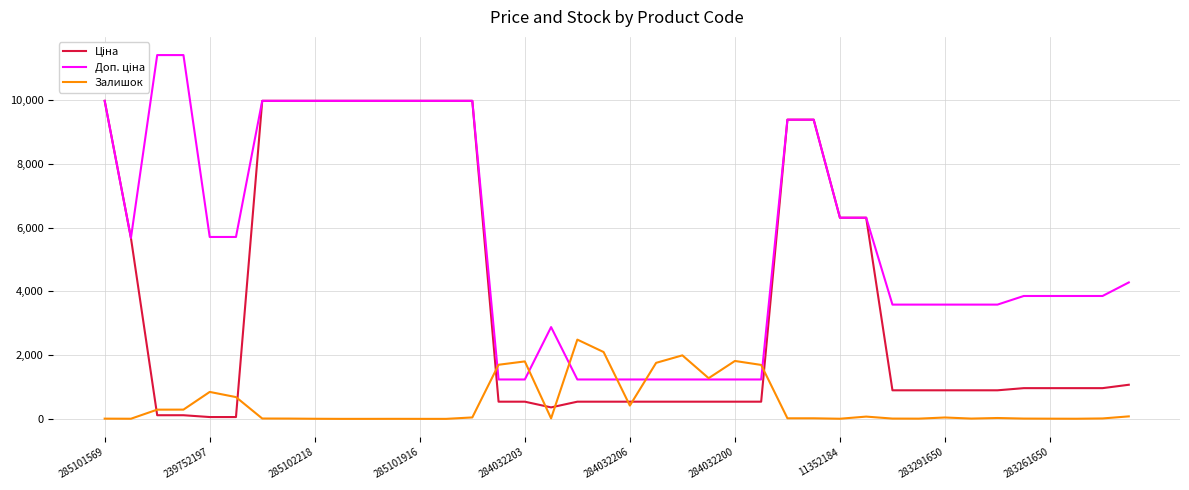

At which label does Ціна first exceed 963?

285101569